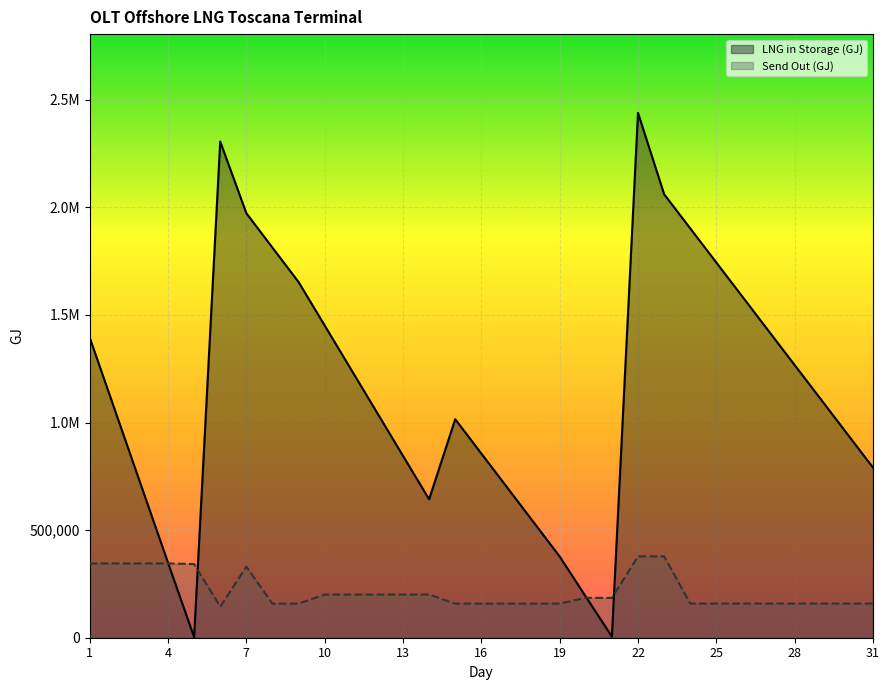

What is the maximum value shown in the chart?

2438945.2